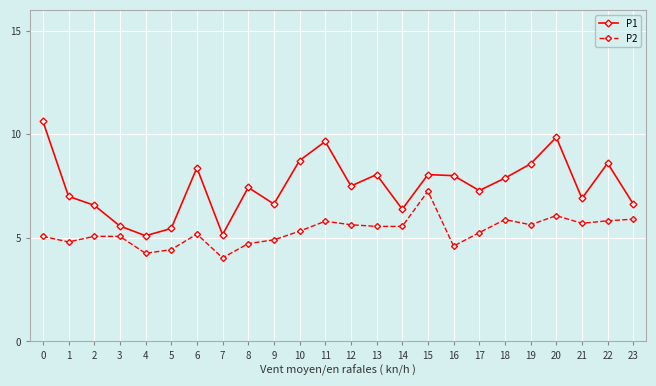

What is the average value of the P1 series?

7.5